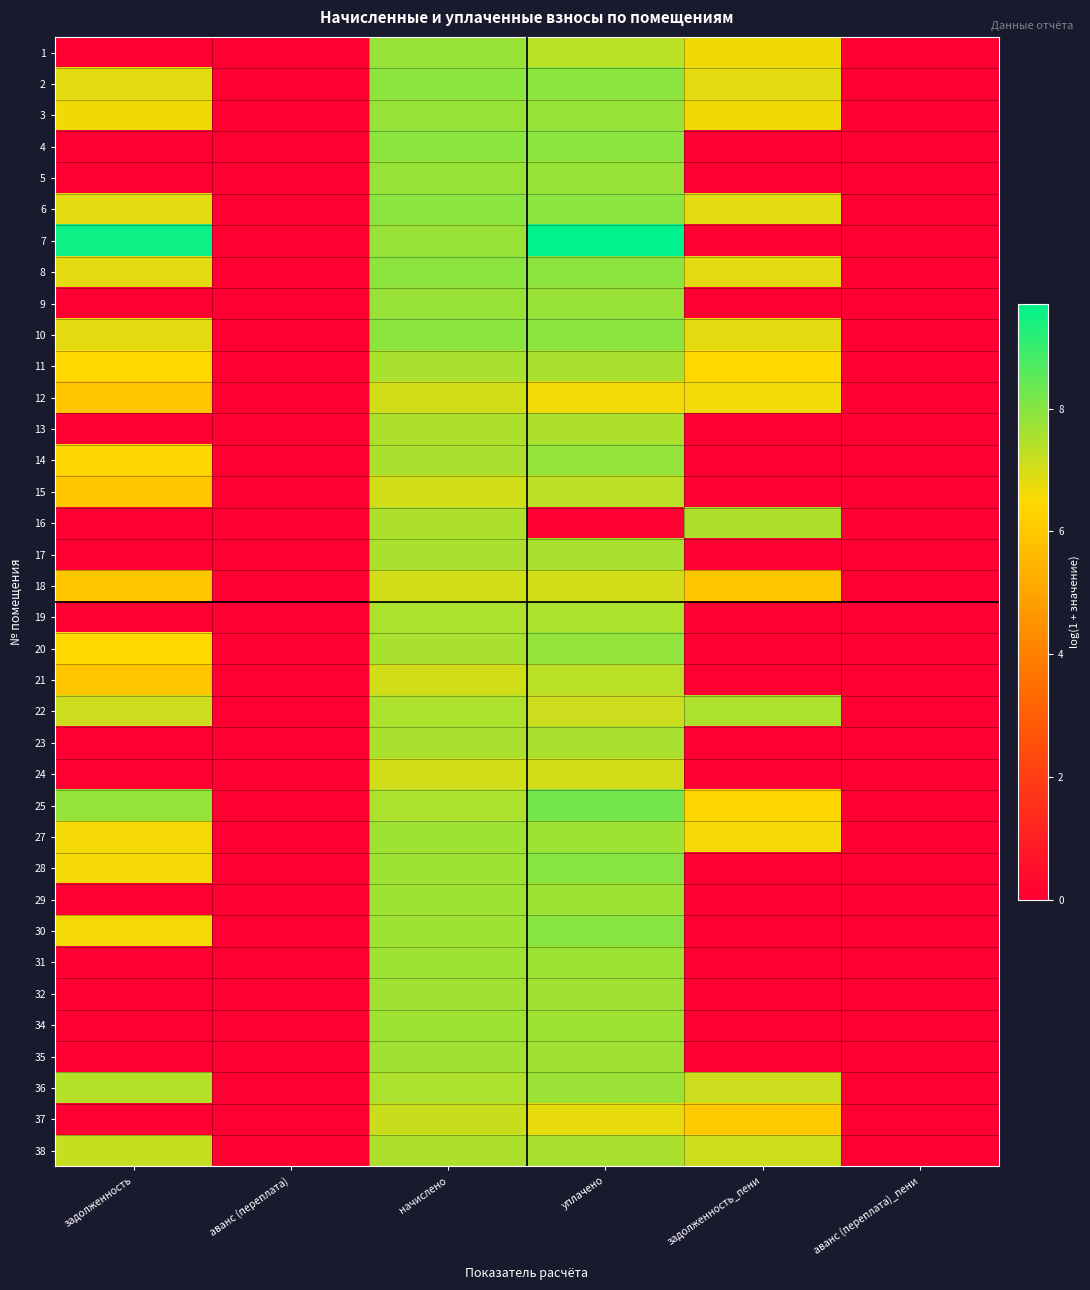

Reading left to right, extract all data points from this chart.

1: задолженность=0.0	аванс (переплата)=0.0	начислено=7.8	уплачено=7.4	задолженность_пени=6.7	аванс (переплата)_пени=0.0
2: задолженность=6.8	аванс (переплата)=0.0	начислено=7.9	уплачено=7.9	задолженность_пени=6.8	аванс (переплата)_пени=0.0
3: задолженность=6.7	аванс (переплата)=0.0	начислено=7.8	уплачено=7.8	задолженность_пени=6.7	аванс (переплата)_пени=0.0
4: задолженность=0.0	аванс (переплата)=0.0	начислено=7.9	уплачено=7.9	задолженность_пени=0.0	аванс (переплата)_пени=0.0
5: задолженность=0.0	аванс (переплата)=0.0	начислено=7.8	уплачено=7.8	задолженность_пени=0.0	аванс (переплата)_пени=0.0
6: задолженность=6.8	аванс (переплата)=0.0	начислено=7.9	уплачено=7.9	задолженность_пени=6.8	аванс (переплата)_пени=0.0
7: задолженность=9.6	аванс (переплата)=0.0	начислено=7.8	уплачено=9.7	задолженность_пени=0.0	аванс (переплата)_пени=0.0
8: задолженность=6.8	аванс (переплата)=0.0	начислено=7.9	уплачено=7.9	задолженность_пени=6.8	аванс (переплата)_пени=0.0
9: задолженность=0.0	аванс (переплата)=0.0	начислено=7.8	уплачено=7.8	задолженность_пени=0.0	аванс (переплата)_пени=0.0
10: задолженность=6.8	аванс (переплата)=0.0	начислено=7.9	уплачено=7.9	задолженность_пени=6.8	аванс (переплата)_пени=0.0
11: задолженность=6.5	аванс (переплата)=0.0	начислено=7.6	уплачено=7.6	задолженность_пени=6.5	аванс (переплата)_пени=0.0
12: задолженность=6.0	аванс (переплата)=0.0	начислено=7.1	уплачено=6.7	задолженность_пени=6.7	аванс (переплата)_пени=0.0
13: задолженность=0.0	аванс (переплата)=0.0	начислено=7.5	уплачено=7.5	задолженность_пени=0.0	аванс (переплата)_пени=0.0
14: задолженность=6.4	аванс (переплата)=0.0	начислено=7.5	уплачено=7.8	задолженность_пени=0.0	аванс (переплата)_пени=0.0
15: задолженность=5.9	аванс (переплата)=0.0	начислено=7.0	уплачено=7.3	задолженность_пени=0.0	аванс (переплата)_пени=0.0
16: задолженность=0.0	аванс (переплата)=0.0	начислено=7.5	уплачено=0.0	задолженность_пени=7.5	аванс (переплата)_пени=0.0
17: задолженность=0.0	аванс (переплата)=0.0	начислено=7.5	уплачено=7.5	задолженность_пени=0.0	аванс (переплата)_пени=0.0
18: задолженность=6.0	аванс (переплата)=0.0	начислено=7.0	уплачено=7.0	задолженность_пени=6.0	аванс (переплата)_пени=0.0
19: задолженность=0.0	аванс (переплата)=0.0	начислено=7.5	уплачено=7.5	задолженность_пени=0.0	аванс (переплата)_пени=0.0
20: задолженность=6.5	аванс (переплата)=0.0	начислено=7.6	уплачено=7.8	задолженность_пени=0.0	аванс (переплата)_пени=0.0
21: задолженность=6.0	аванс (переплата)=0.0	начислено=7.1	уплачено=7.3	задолженность_пени=0.0	аванс (переплата)_пени=0.0
22: задолженность=7.1	аванс (переплата)=0.0	начислено=7.5	уплачено=7.1	задолженность_пени=7.5	аванс (переплата)_пени=0.0
23: задолженность=0.0	аванс (переплата)=0.0	начислено=7.5	уплачено=7.5	задолженность_пени=0.0	аванс (переплата)_пени=0.0
24: задолженность=0.0	аванс (переплата)=0.0	начислено=7.1	уплачено=7.1	задолженность_пени=0.0	аванс (переплата)_пени=0.0
25: задолженность=7.8	аванс (переплата)=0.0	начислено=7.5	уплачено=8.2	задолженность_пени=6.4	аванс (переплата)_пени=0.0
27: задолженность=6.6	аванс (переплата)=0.0	начислено=7.7	уплачено=7.7	задолженность_пени=6.6	аванс (переплата)_пени=0.0
28: задолженность=6.6	аванс (переплата)=0.0	начислено=7.7	уплачено=8.0	задолженность_пени=0.0	аванс (переплата)_пени=0.0
29: задолженность=0.0	аванс (переплата)=0.0	начислено=7.7	уплачено=7.7	задолженность_пени=0.0	аванс (переплата)_пени=0.0
30: задолженность=6.6	аванс (переплата)=0.0	начислено=7.7	уплачено=8.0	задолженность_пени=0.0	аванс (переплата)_пени=0.0
31: задолженность=0.0	аванс (переплата)=0.0	начислено=7.7	уплачено=7.7	задолженность_пени=0.0	аванс (переплата)_пени=0.0
32: задолженность=0.0	аванс (переплата)=0.0	начислено=7.7	уплачено=7.7	задолженность_пени=0.0	аванс (переплата)_пени=0.0
34: задолженность=0.0	аванс (переплата)=0.0	начислено=7.7	уплачено=7.7	задолженность_пени=0.0	аванс (переплата)_пени=0.0
35: задолженность=0.0	аванс (переплата)=0.0	начислено=7.7	уплачено=7.7	задолженность_пени=0.0	аванс (переплата)_пени=0.0
36: задолженность=7.4	аванс (переплата)=0.0	начислено=7.5	уплачено=7.7	задолженность_пени=7.1	аванс (переплата)_пени=0.0
37: задолженность=0.0	аванс (переплата)=0.0	начислено=7.2	уплачено=6.8	задолженность_пени=6.1	аванс (переплата)_пени=0.0
38: задолженность=7.2	аванс (переплата)=0.0	начислено=7.5	уплачено=7.6	задолженность_пени=7.1	аванс (переплата)_пени=0.0